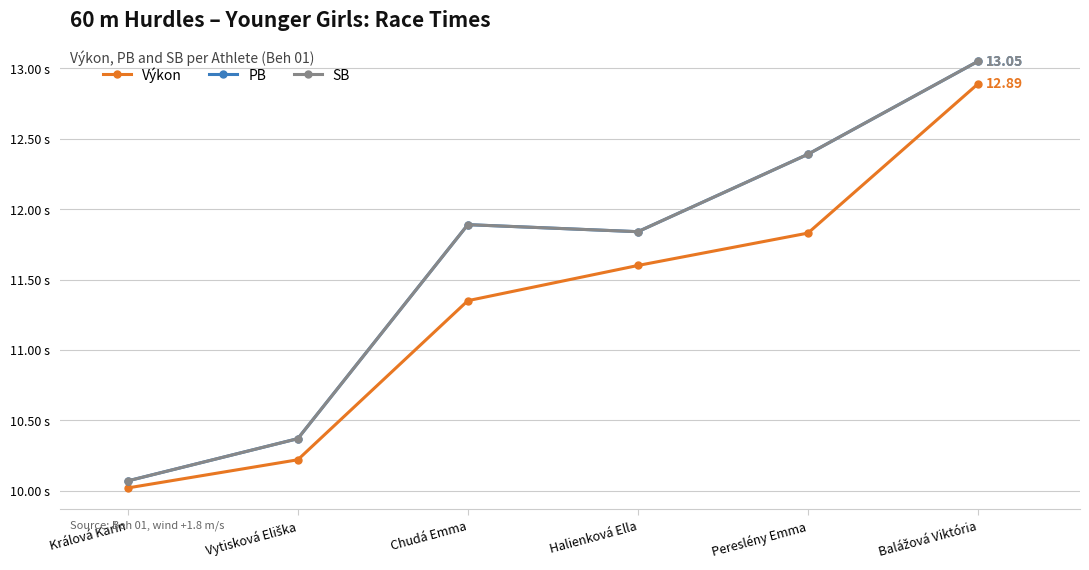

Does the chart have visible grid lines?

Yes